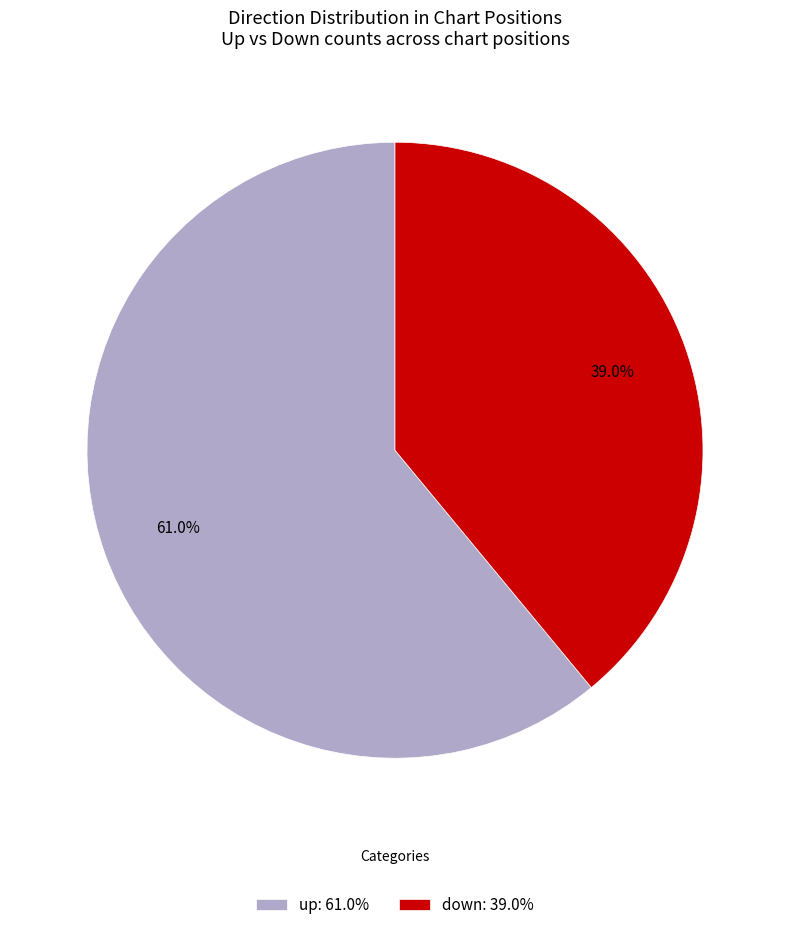

Do down and up together represent more than half of the pie?

Yes